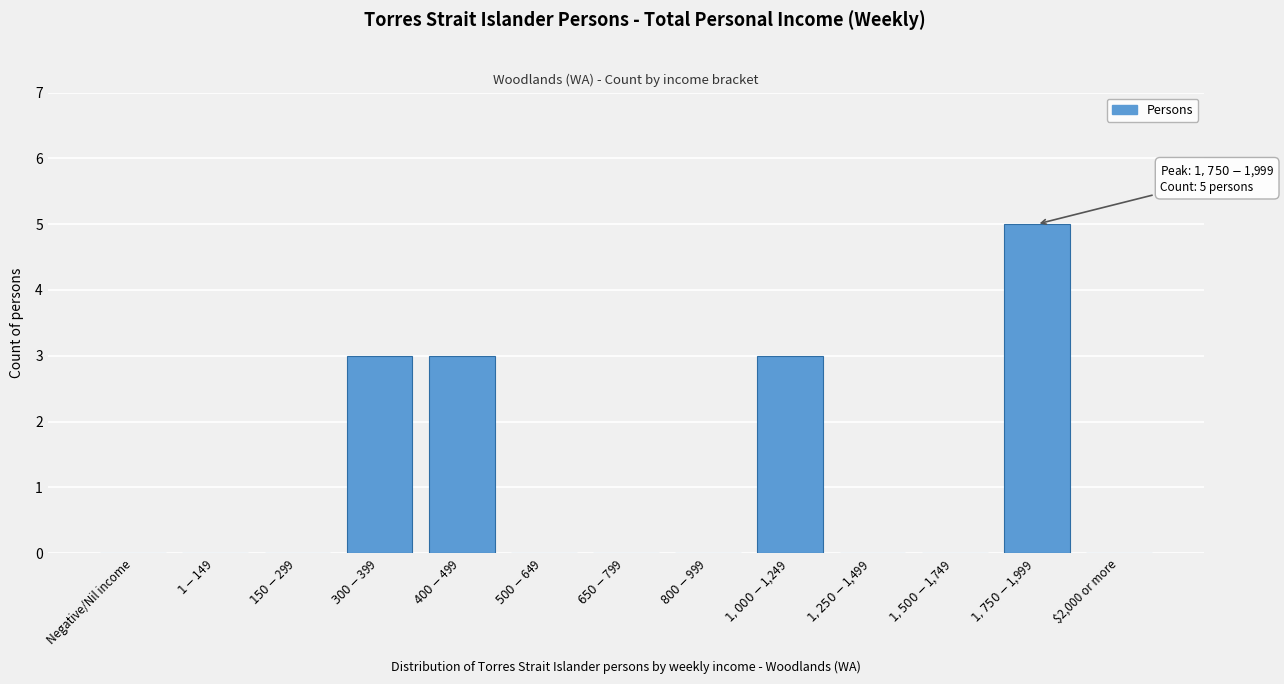

What is the maximum value shown in the chart?

5